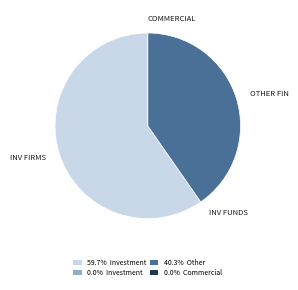

Combined, do 40.3% Other and 59.7% Investment account for over 50%?

Yes